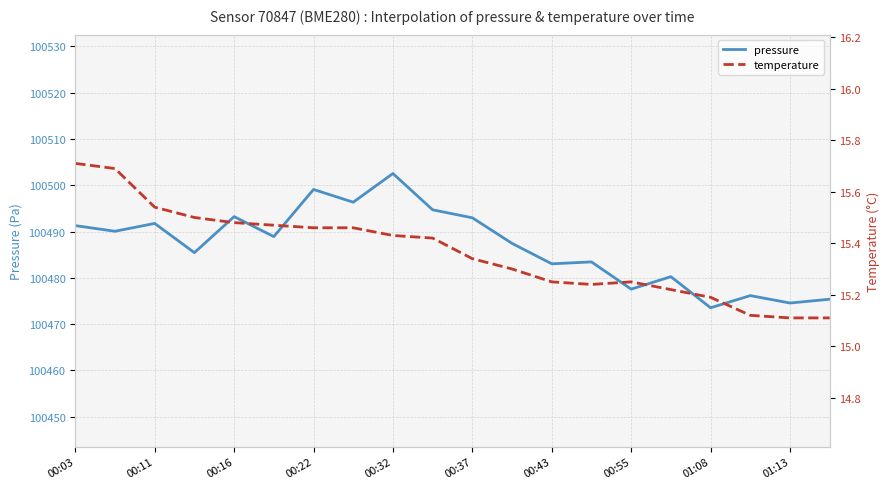

The value of pressure at 01:13 is 59473.4. True or false?

False